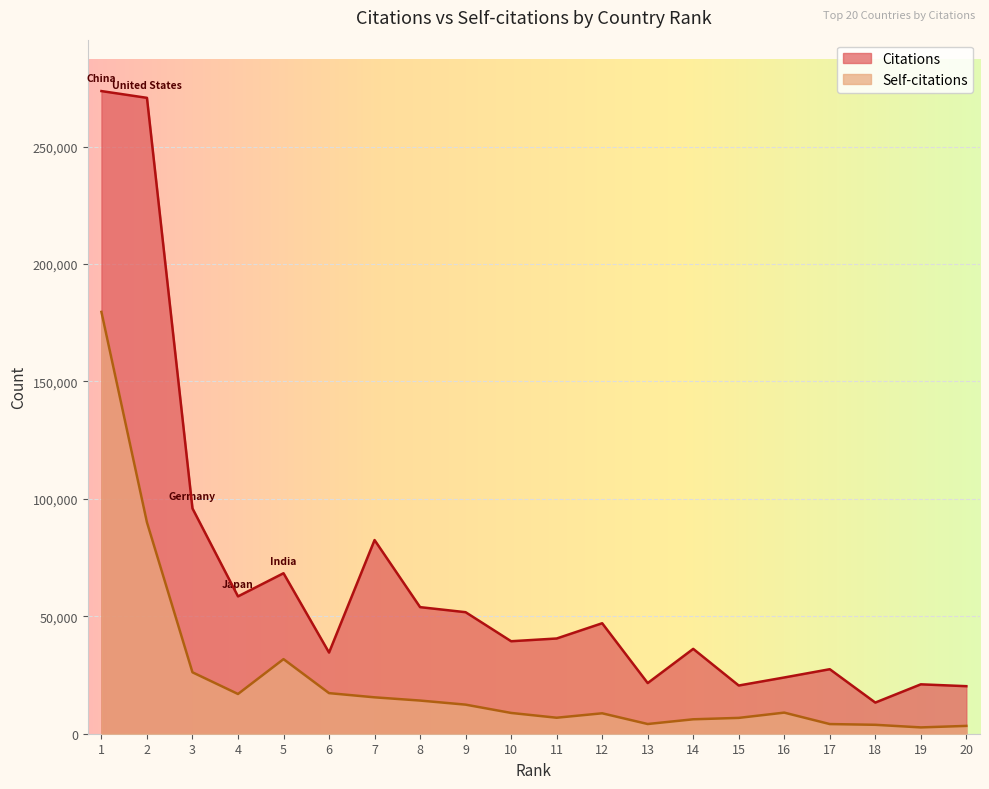

Is it true that Citations equals 39873 at 16?

False